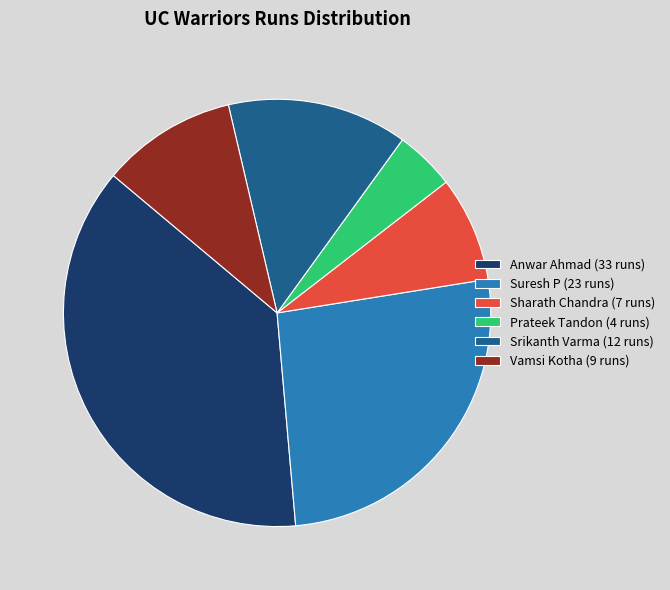

Approximately how many times larger is the value at Suresh P (23 runs) compared to Vamsi Kotha (9 runs)?

2.6